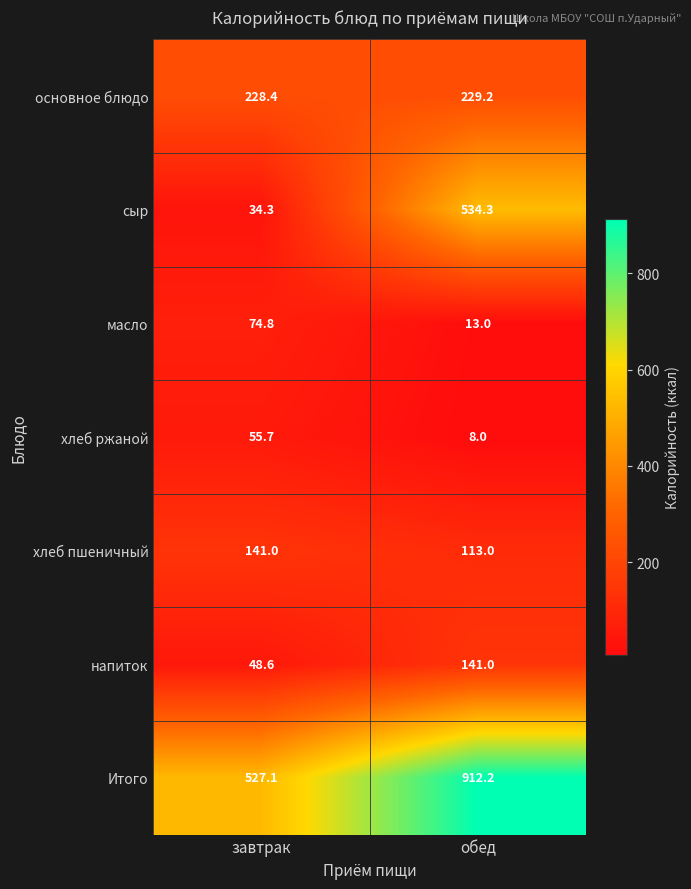

Reading left to right, transcribe all the data shown in this chart.

основное блюдо: 228.4	229.2
сыр: 34.3	534.3
масло: 74.8	13.0
хлеб ржаной: 55.7	8.0
хлеб пшеничный: 141.0	113.0
напиток: 48.6	141.0
Итого: 527.1	912.2